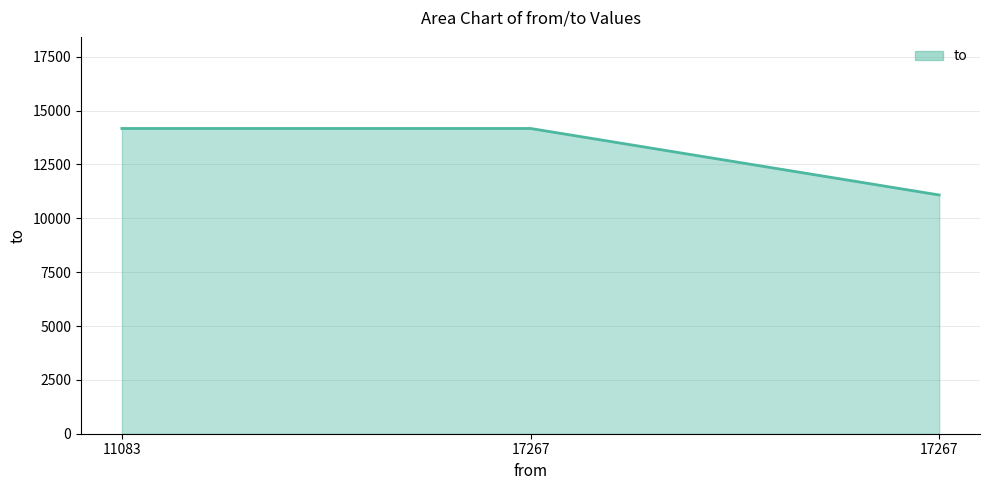

The chart shows a value of 14171 at 17267. True or false?

True